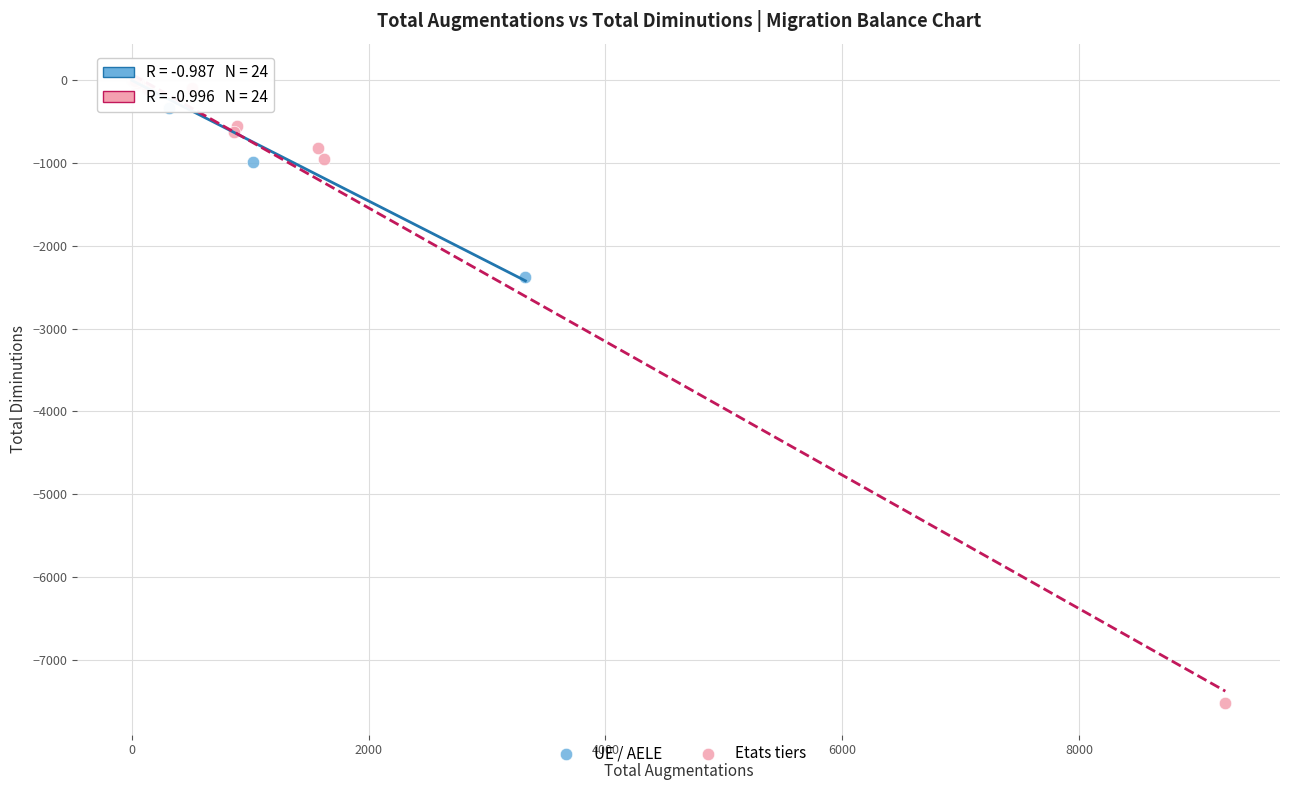

Which series has the largest Y range (max minus min)?

Etats tiers